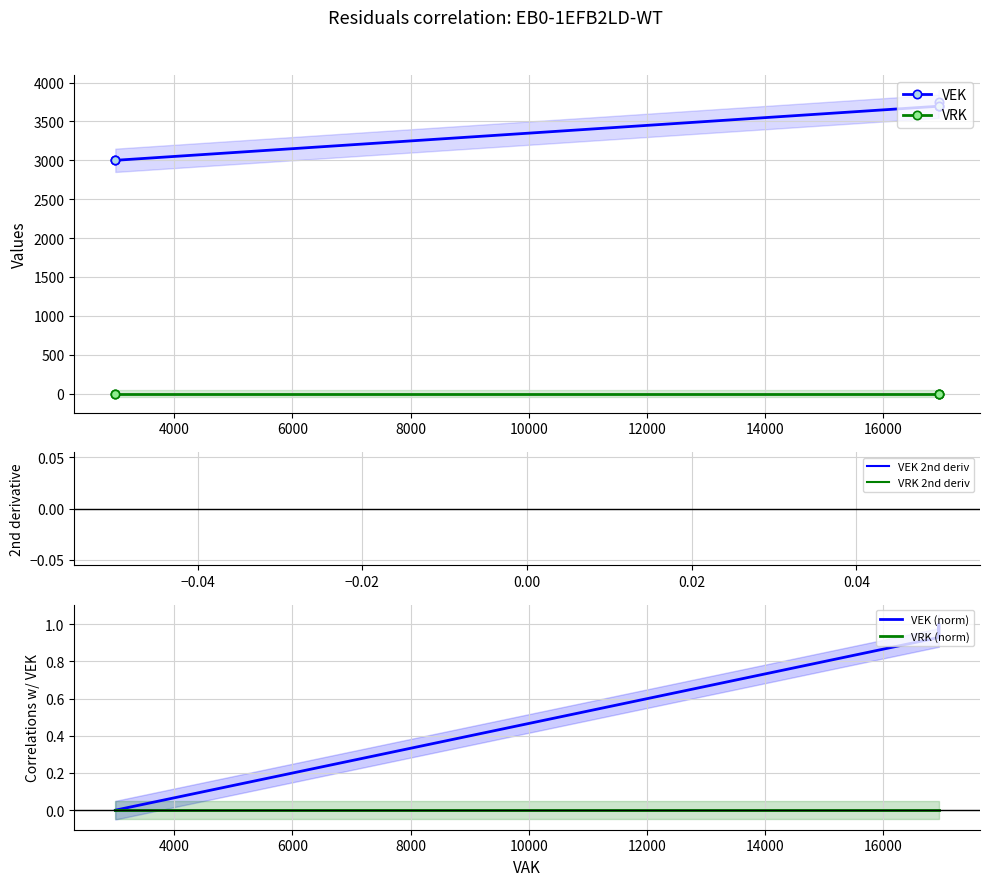

True or false: VEK 2nd deriv and VEK cross at least once.

False